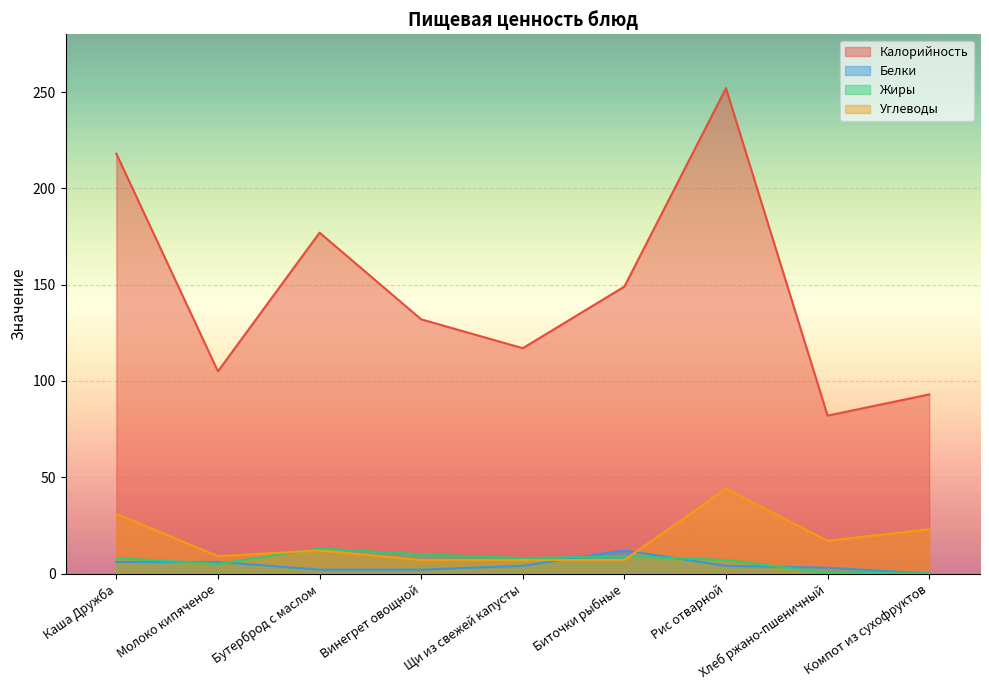

How many data points in Калорийность are above 132?

4